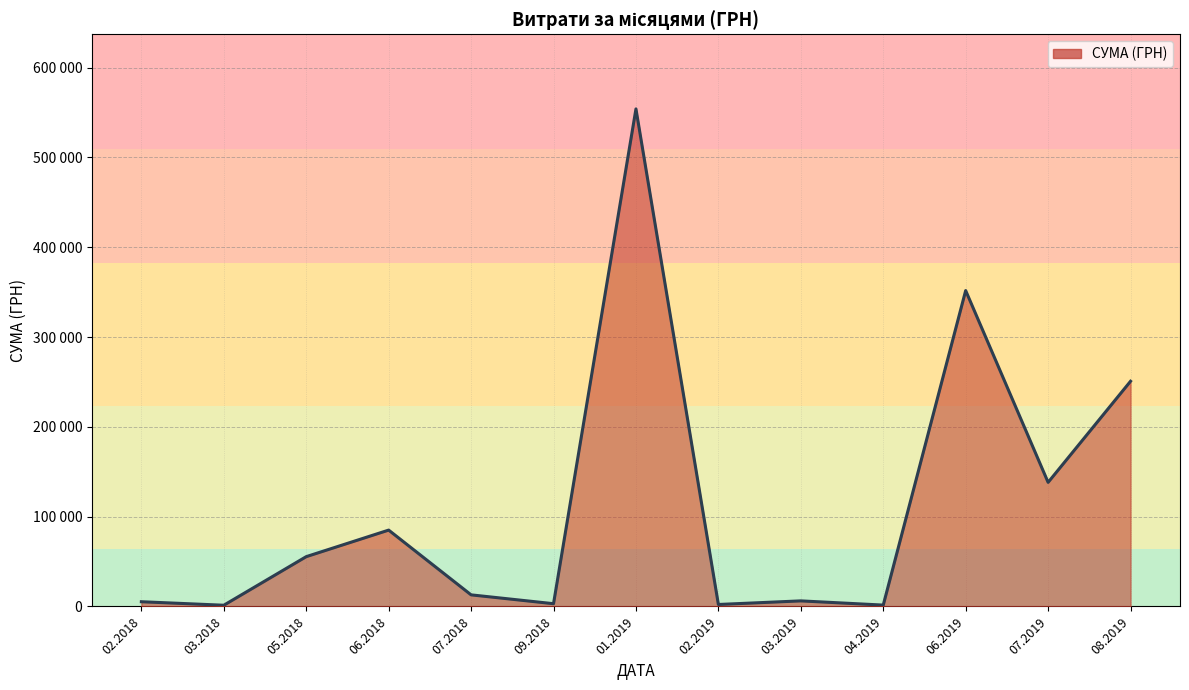

Does the chart display data point markers on the line(s)?

No